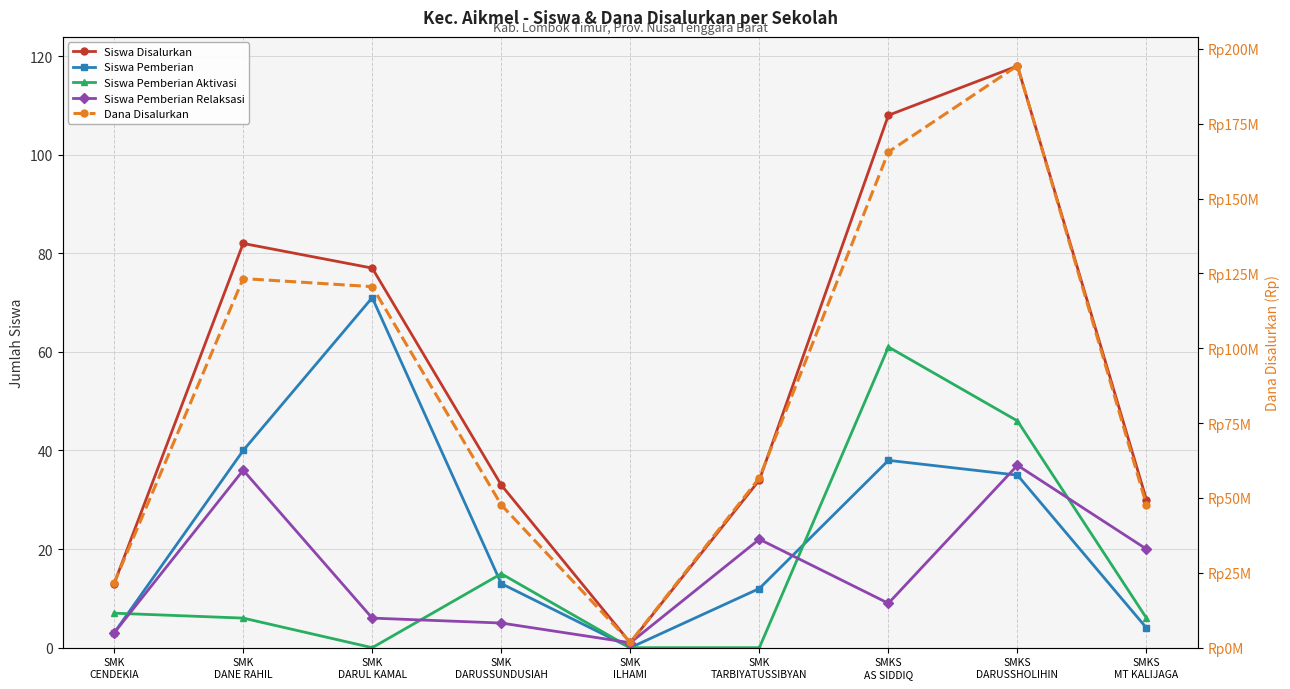

At which category is the sum across all series the highest?

SMKS
DARUSSHOLIHIN